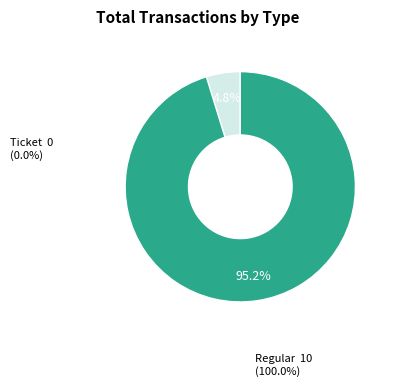

Is there a majority slice in this chart?

Yes